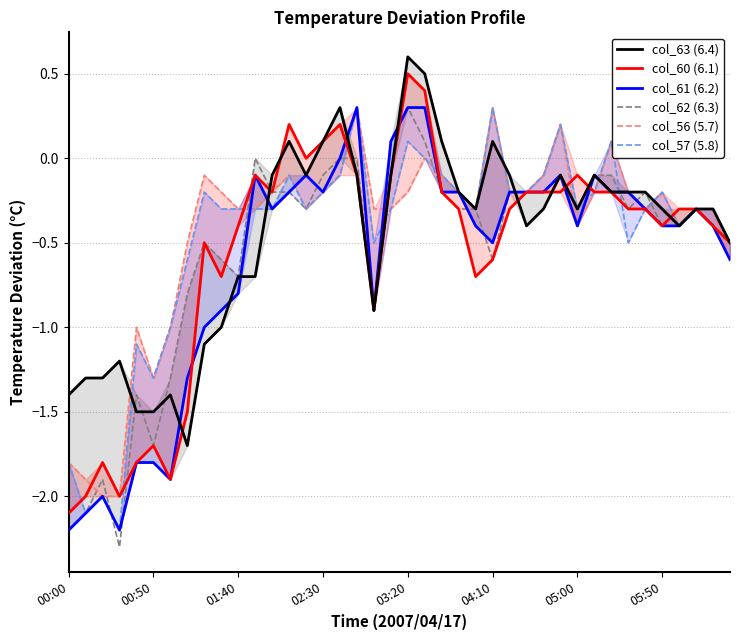

How many values in the col_60 (6.1) series are below 0?

34